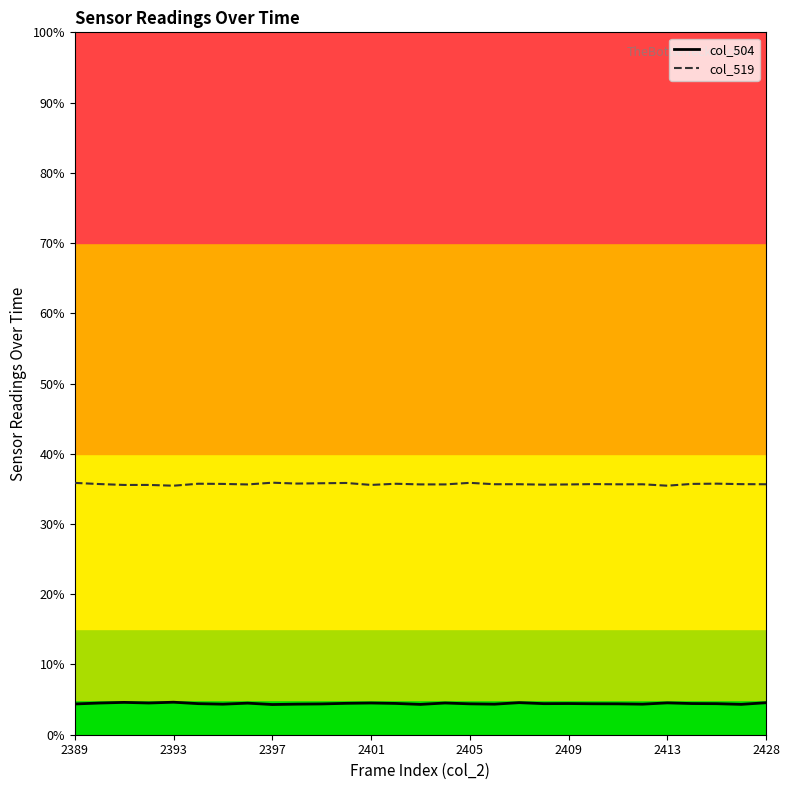

Is it true that col_504 equals 1.4 at 2428?

False